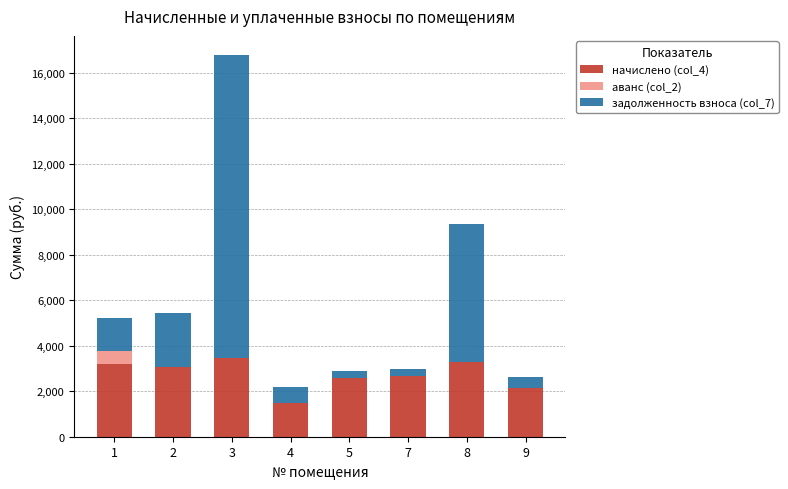

At which category is the sum across all series the highest?

3